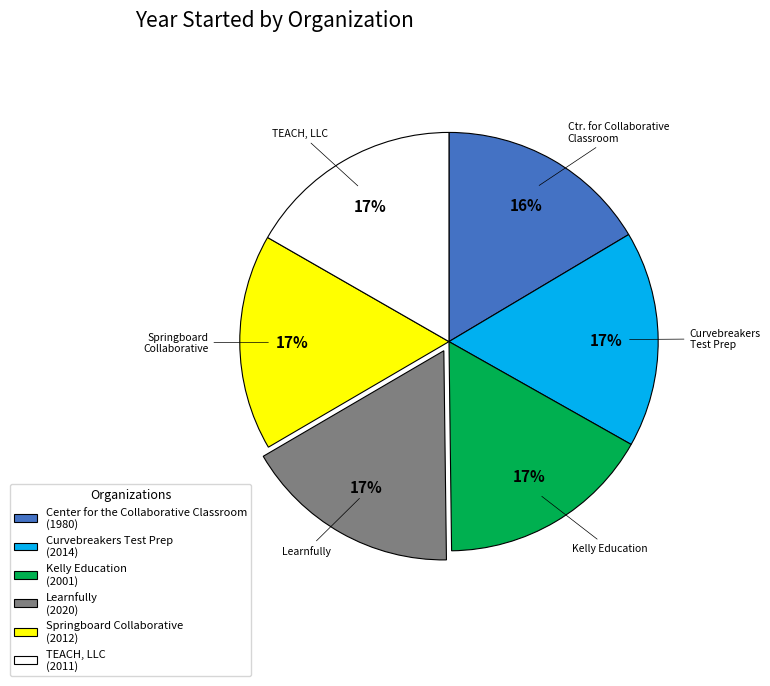

What percentage is the Learnfully (2020) slice, to the nearest percent?

17%